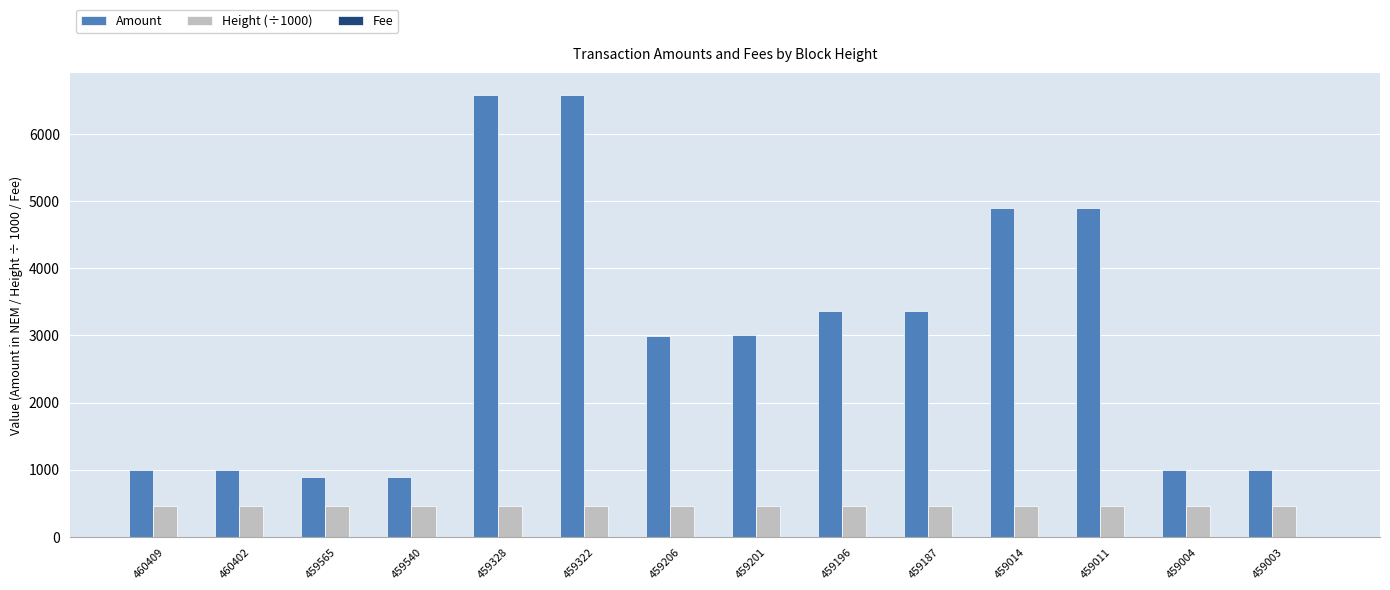

Is the value of Height (÷1000) at 459201 greater than the value of Amount at 459328?

No